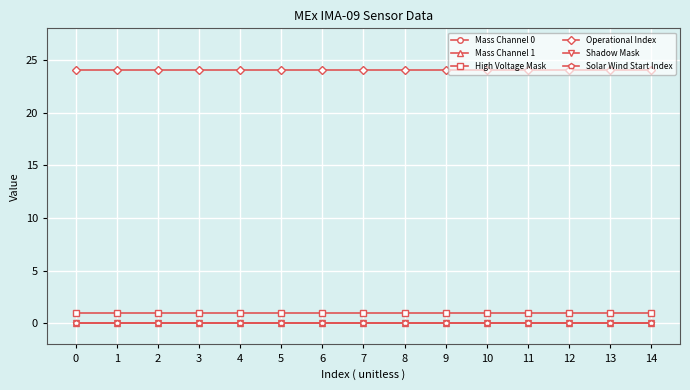

Is this an area chart (filled region under the line)?

No